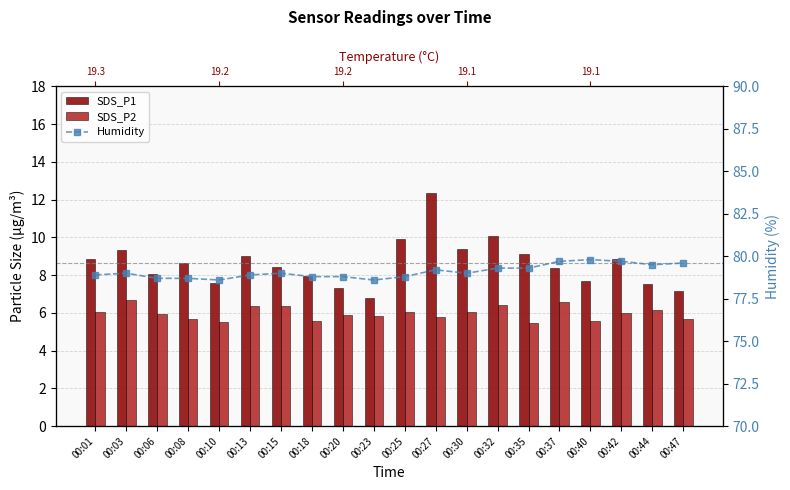

Is the value of SDS_P1 at 00:44 greater than the value of SDS_P2 at 00:03?

Yes